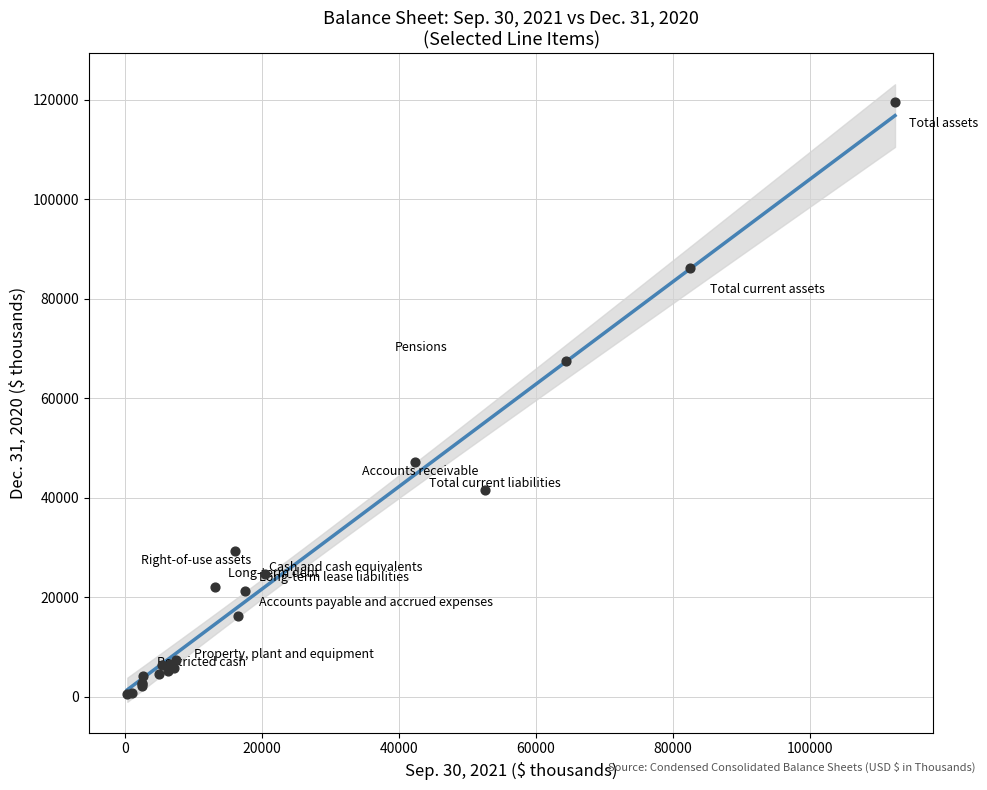

What Y value in the scatter plot is closest to 60055?

67490